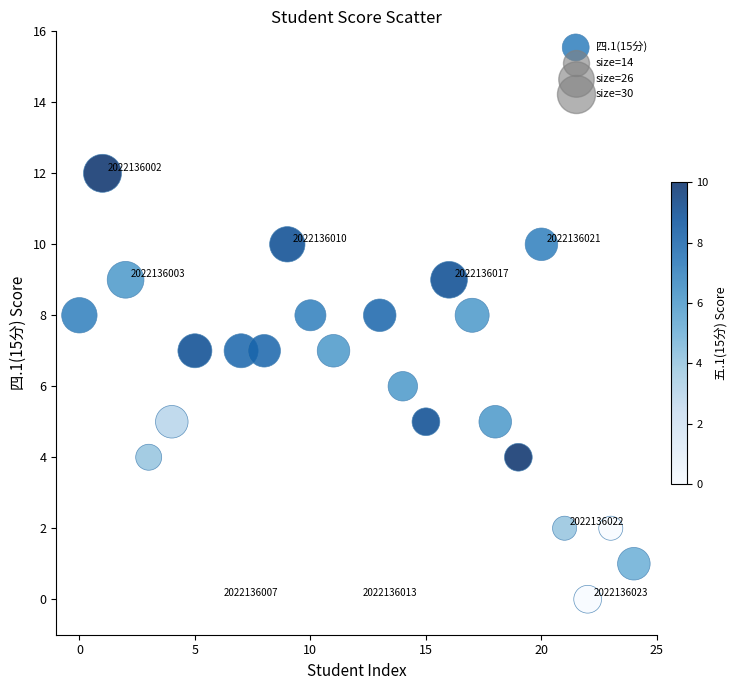

What is the range of Y values (max minus min)?

12